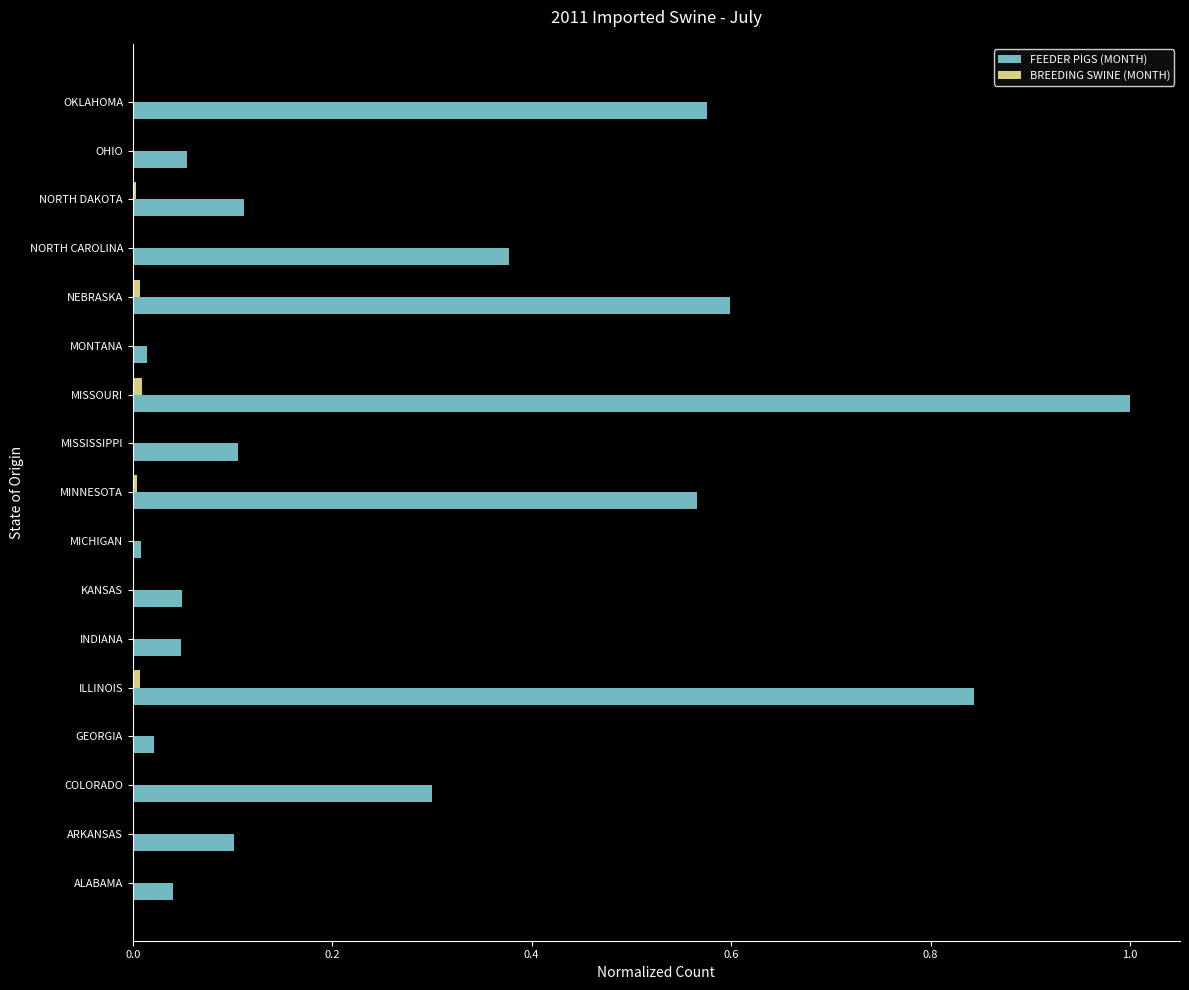

The FEEDER PIGS (MONTH) series shows 0.0 at MONTANA. True or false?

True